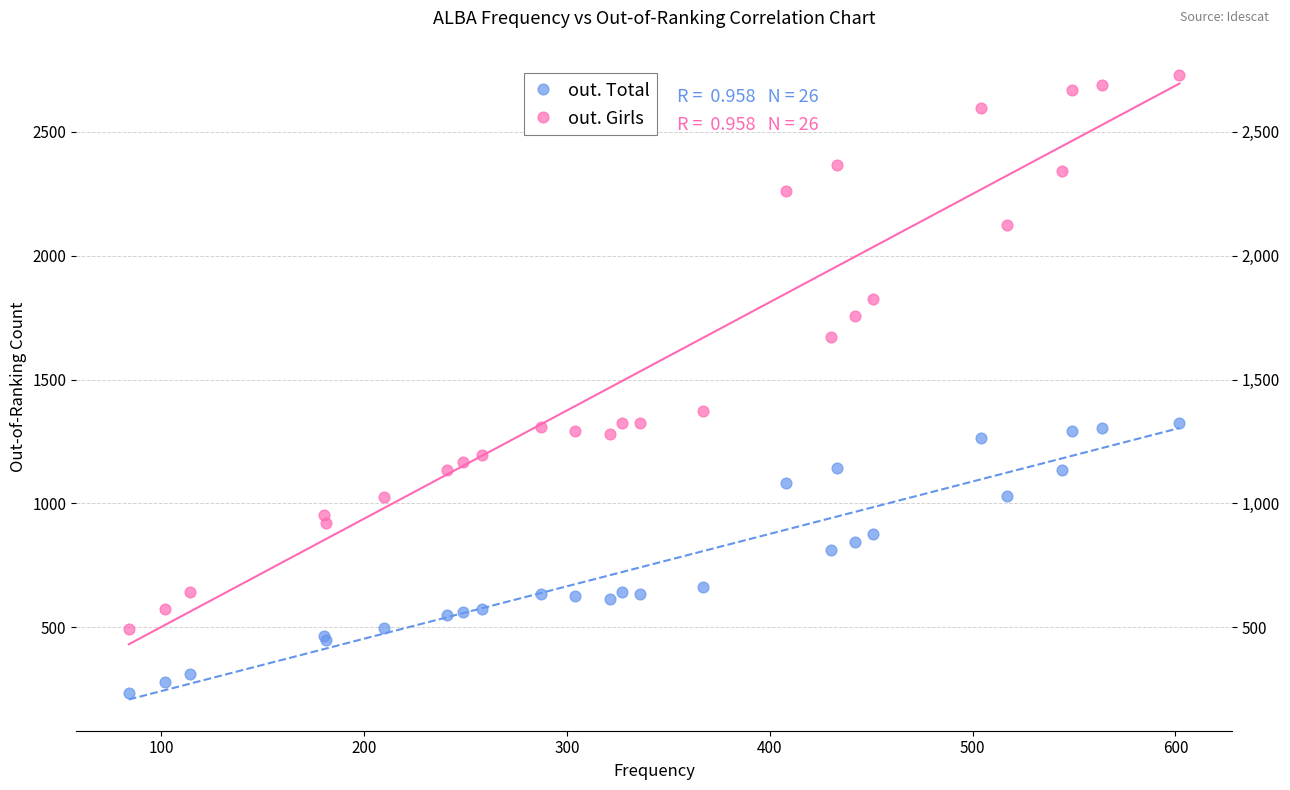

What is the X range (max minus min) for the scatter plot?

518